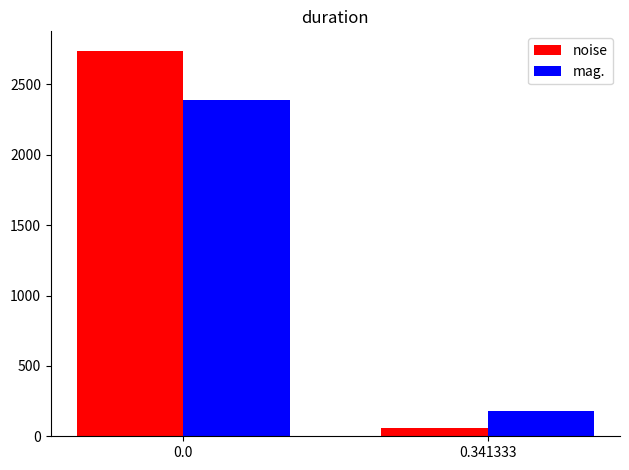

True or false: mag. has a value of 2391.4 at 0.0.

True